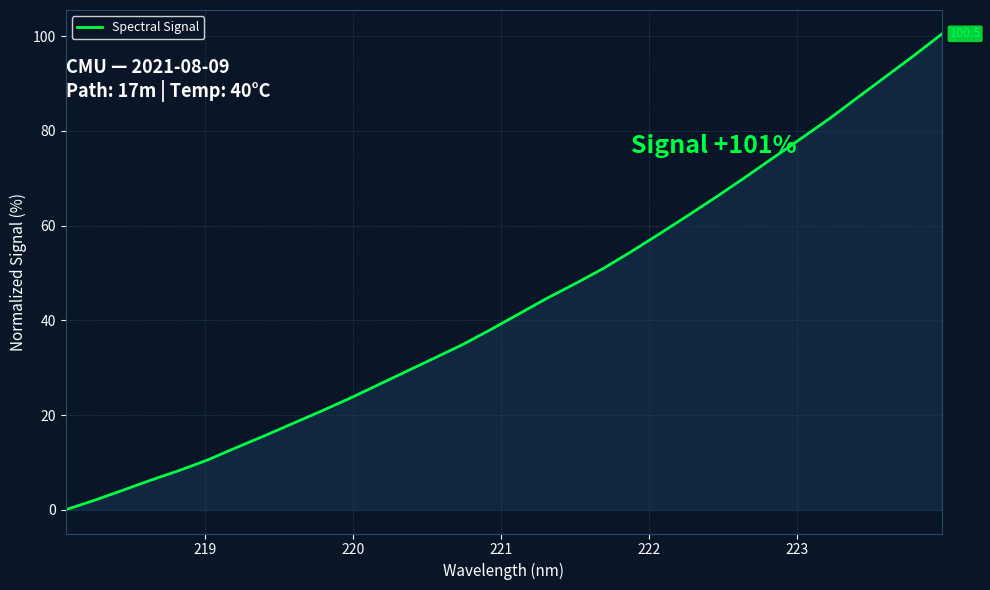

What is the maximum value shown in the chart?

100.5